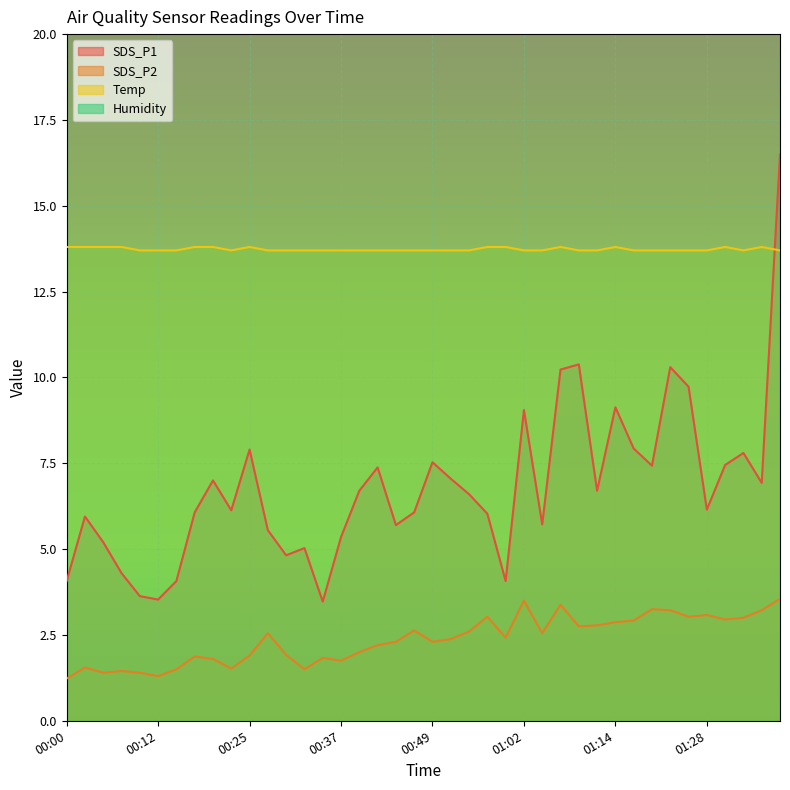

The Temp series shows 13.7 at 01:28. True or false?

True